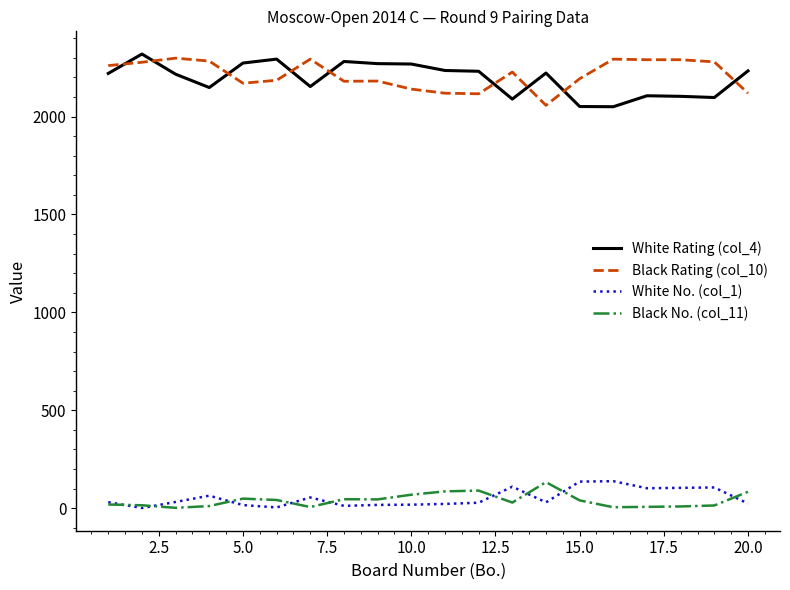

What is the greatest value displayed?

2319